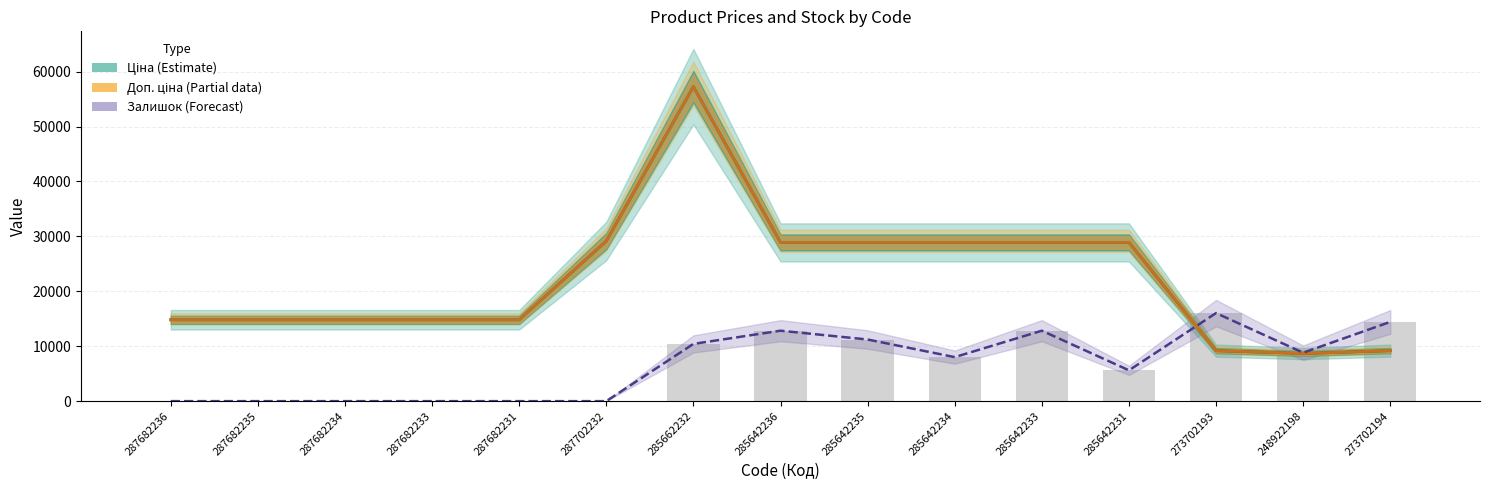

At how many categories does at least one series exceed 34310?

1